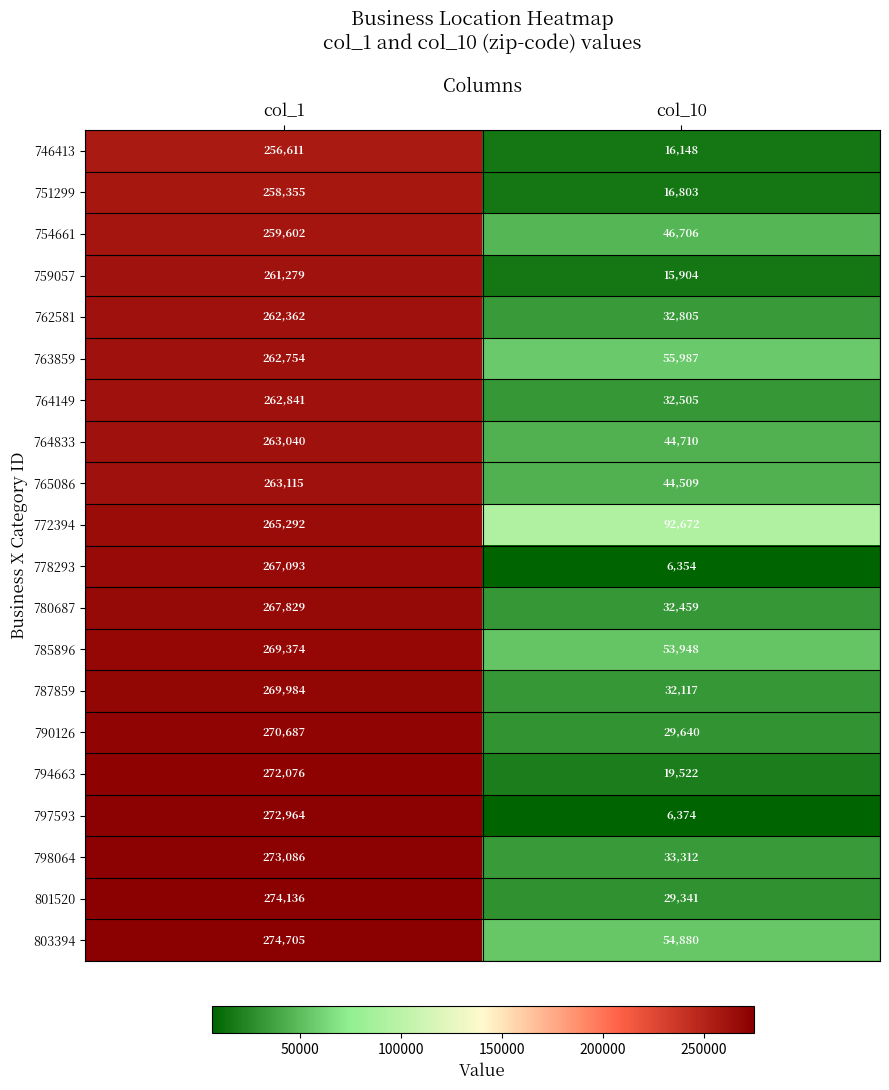

Which category has the lowest value across all series?

col_10